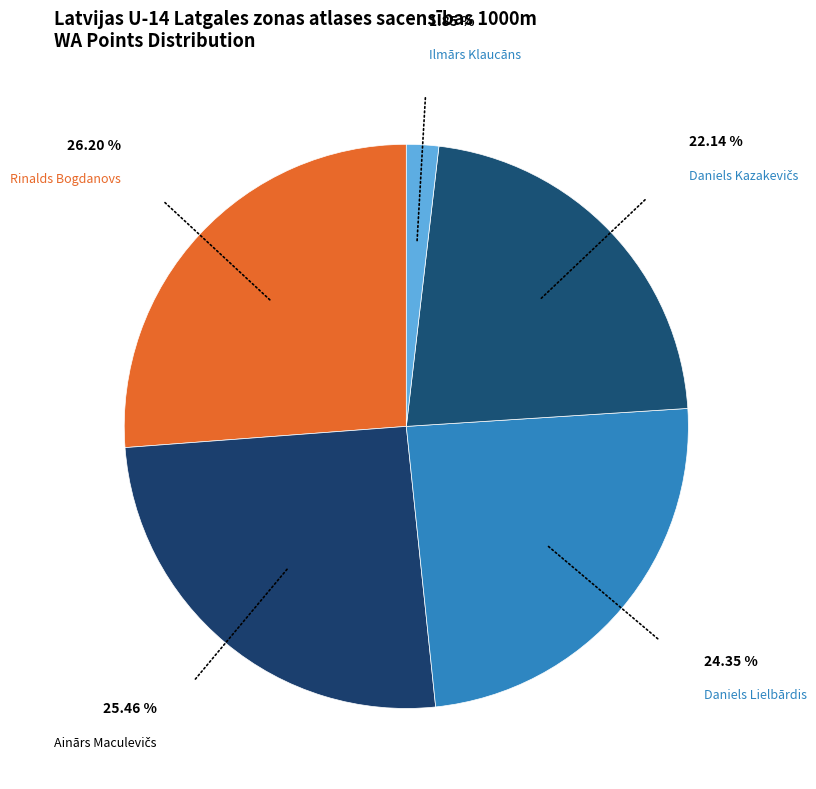

How many slices are in this pie chart?

5